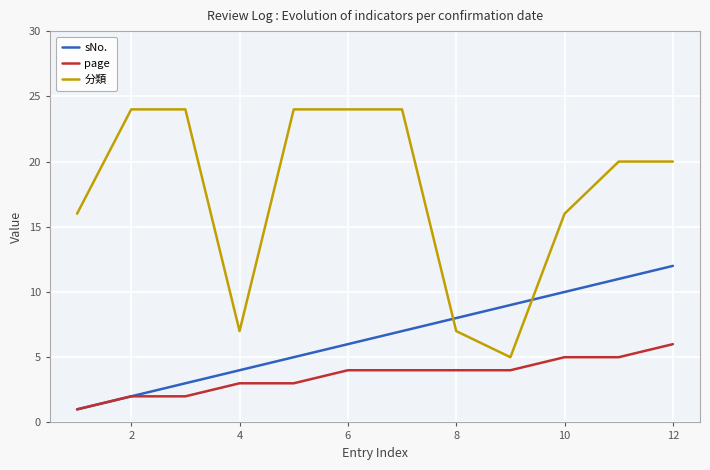

Which series has the largest total across all categories?

分類